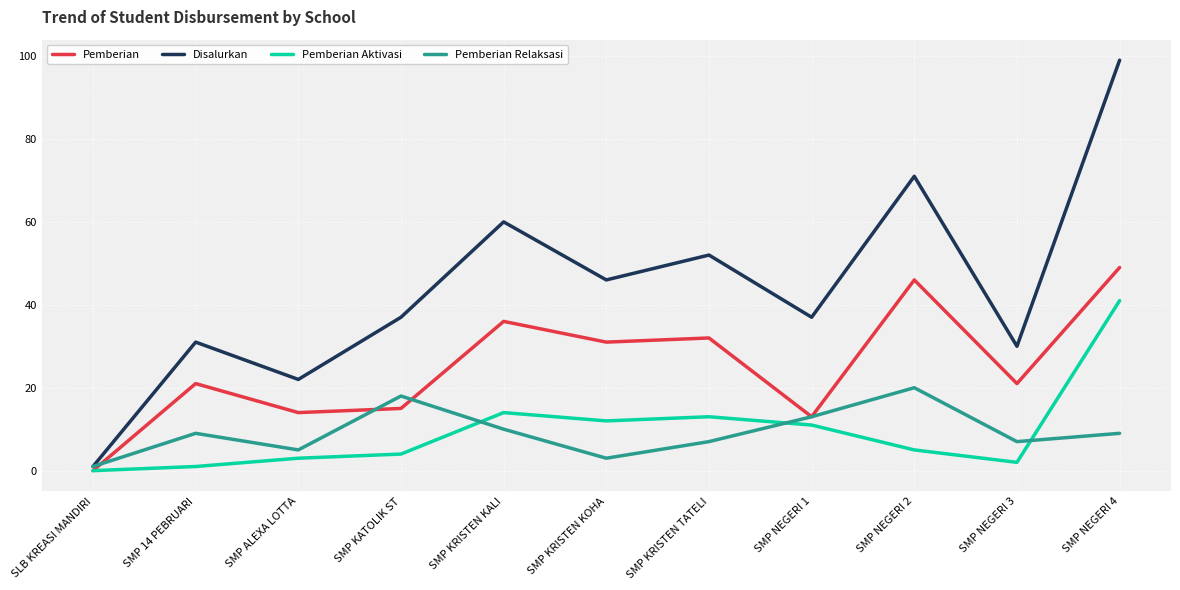

What position from the left is SMP ALEXA LOTTA?

3